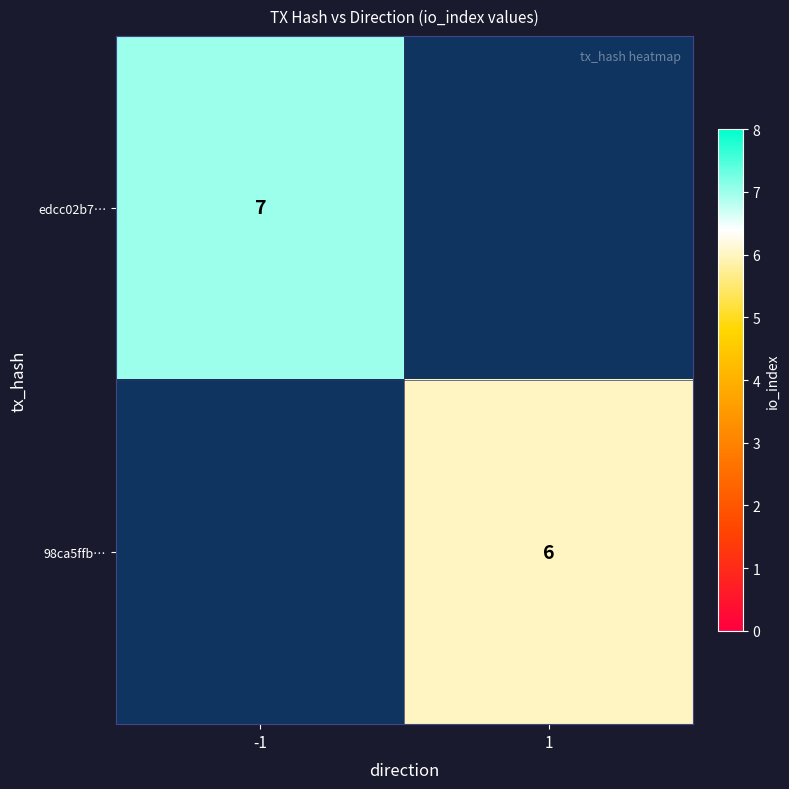

How many data points does each series have?

2